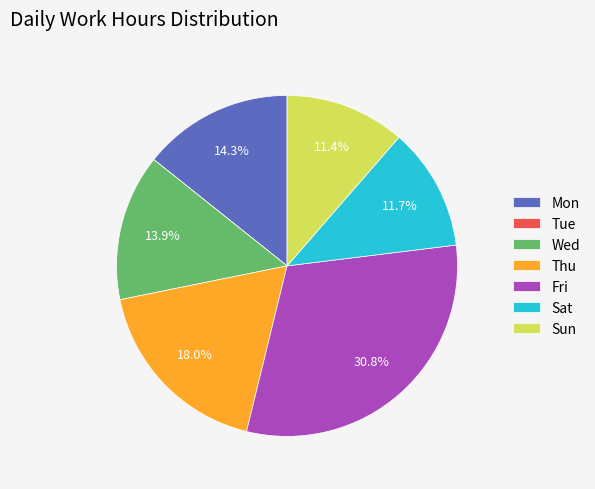

What percentage do Sun and Thu together represent?

29.4%